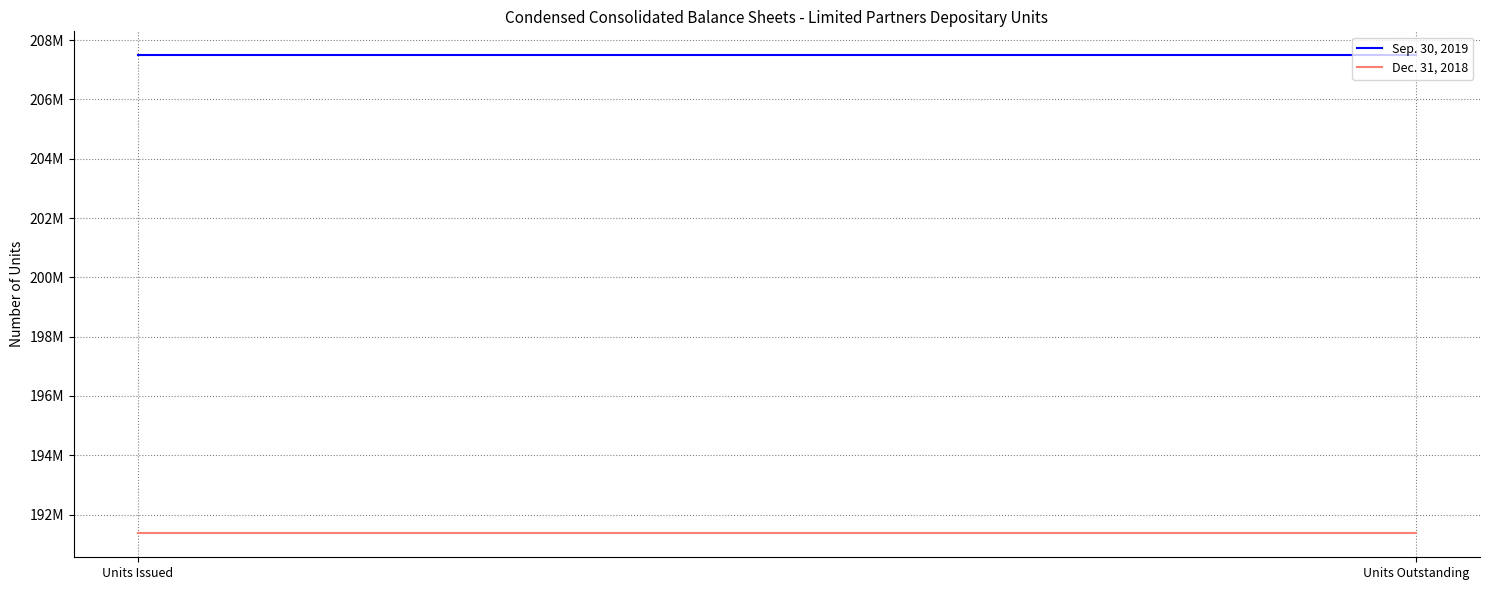

What are all the series names shown in the legend?

Sep. 30, 2019, Dec. 31, 2018